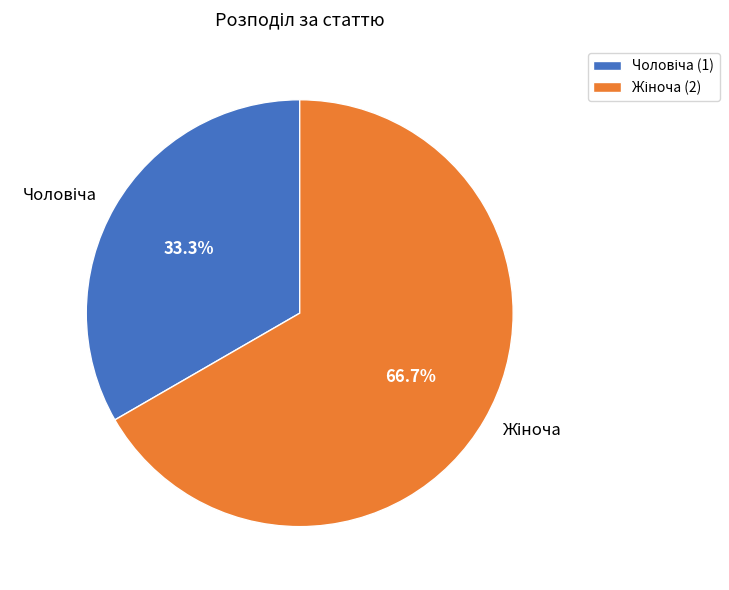

Does any single category account for the majority?

Yes